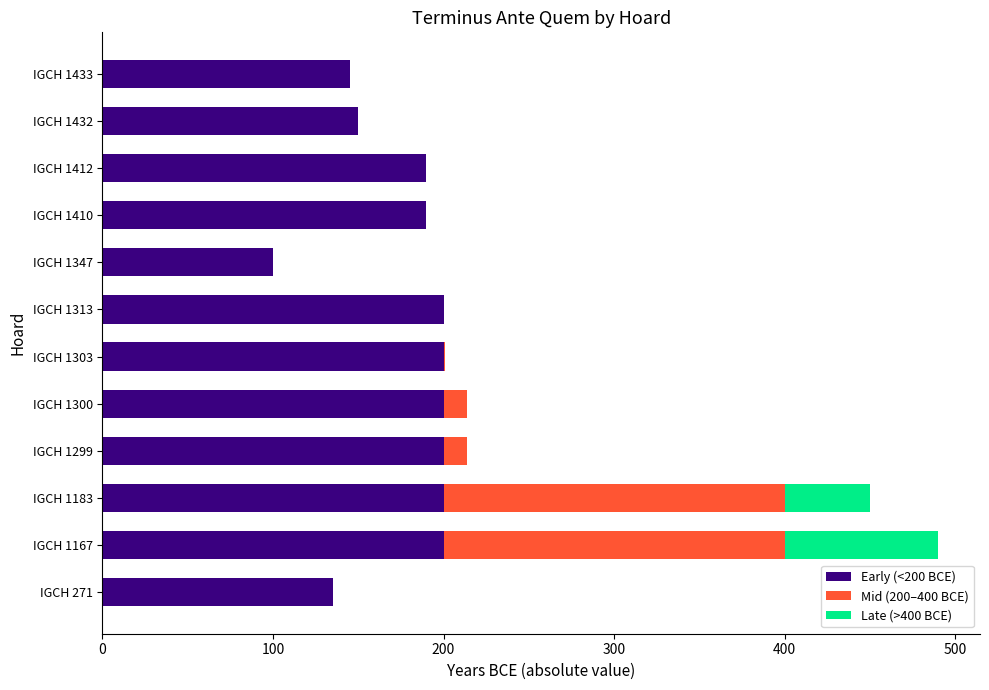

At which category is the sum across all series the highest?

IGCH 1167